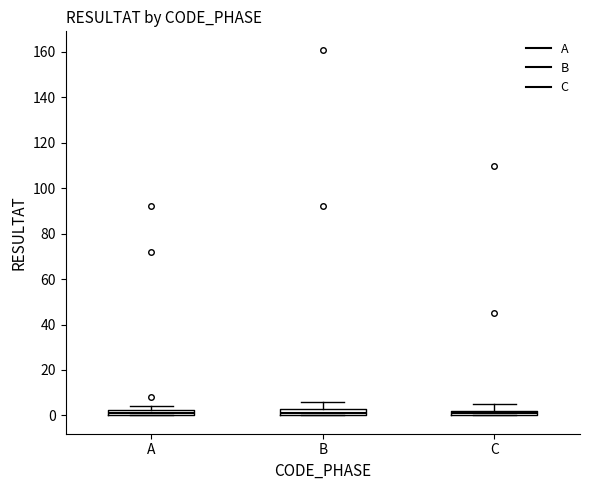

Where is the lower edge of the box for C on the y-axis? The values are not printed on the chart, so give them approximately, as read against the axis.

0